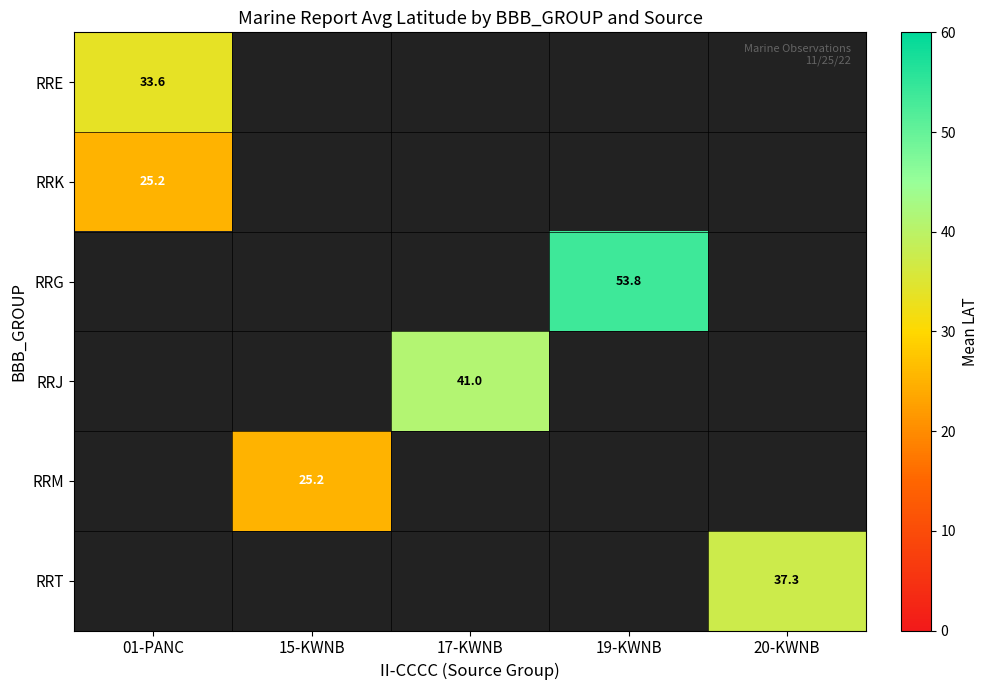

At how many categories does at least one series exceed 43?

1